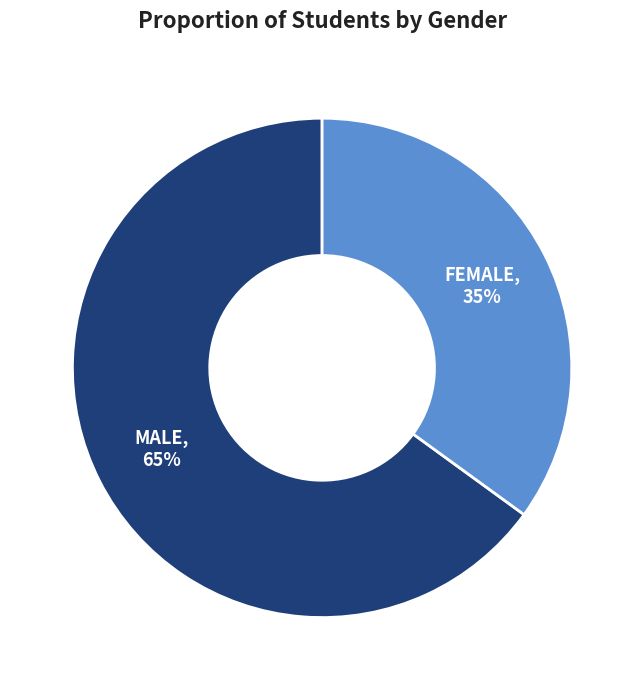

To the nearest percent, what is the average slice percentage?

50%